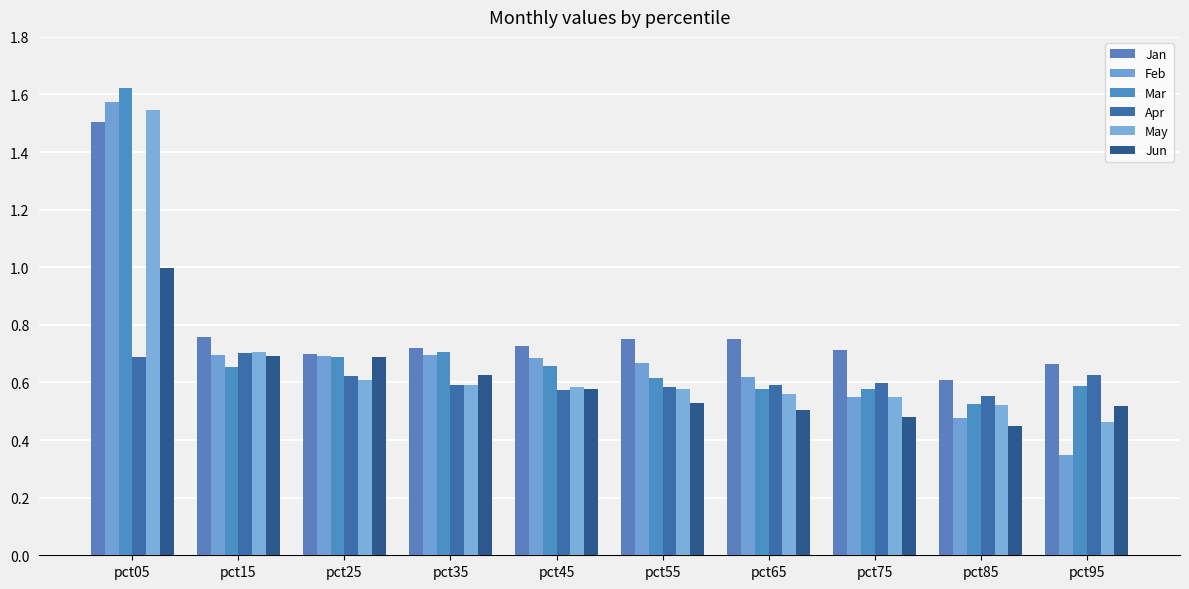

Does the chart contain stacked bars?

No